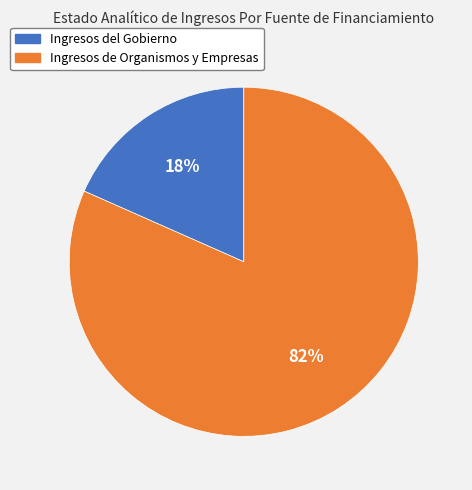

To the nearest percent, what is the average slice percentage?

50%